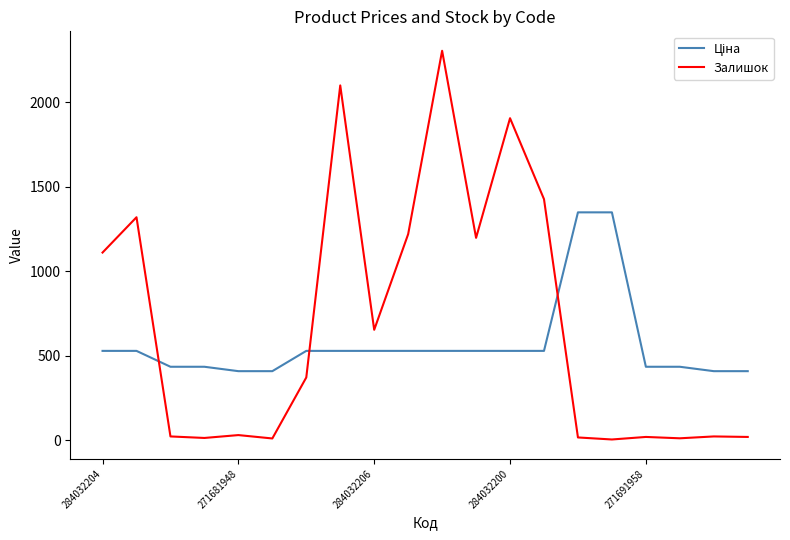

Which series has the largest range (max minus min)?

Залишок